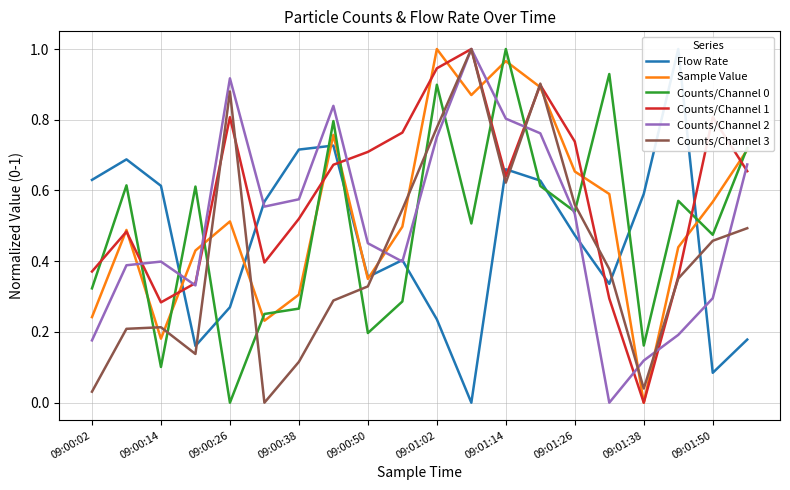

Rank the series by their maximum value, from lowest to highest.

Flow Rate, Sample Value, Counts/Channel 0, Counts/Channel 1, Counts/Channel 2, Counts/Channel 3